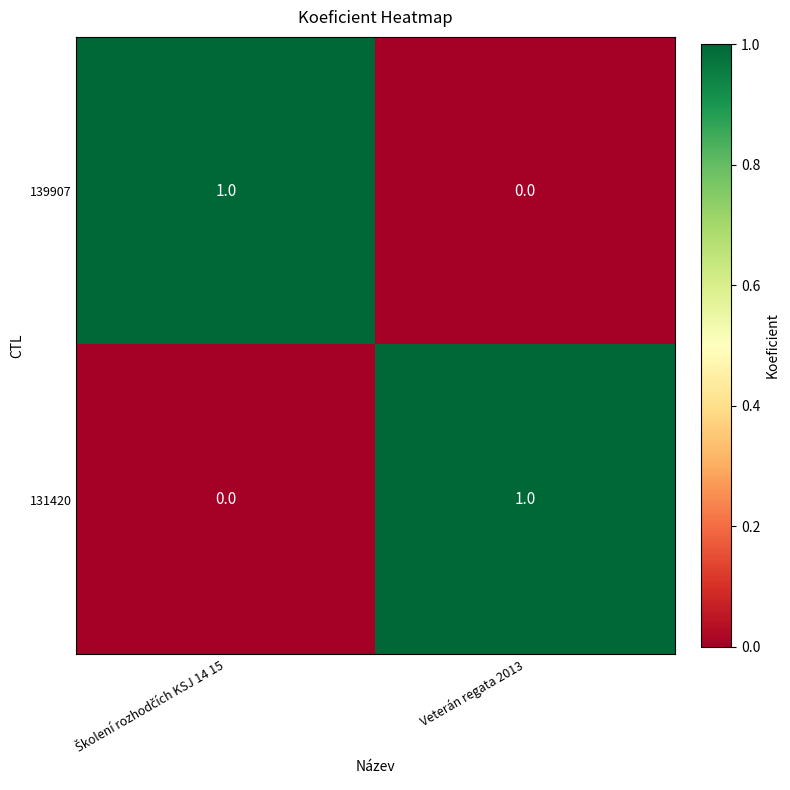

At which label does 131420 reach its peak?

Veterán regata 2013